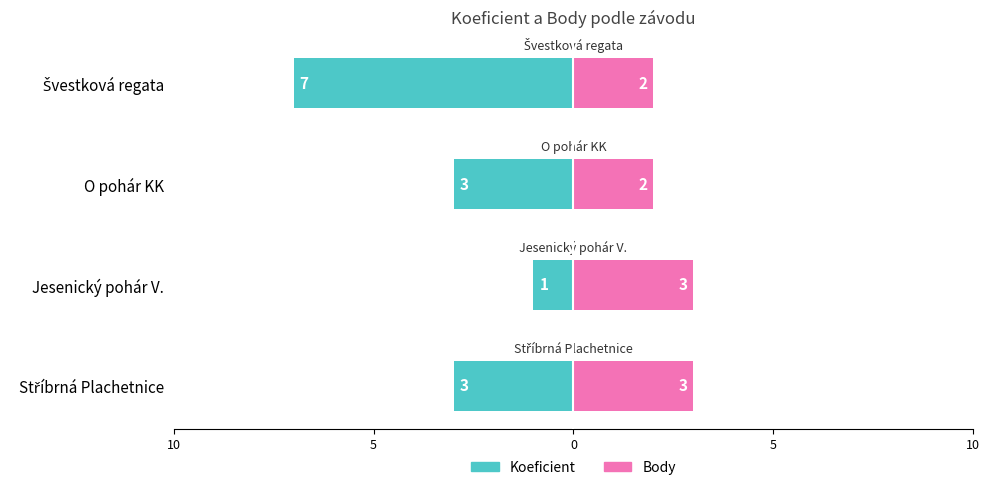

What are all the series names shown in the legend?

Koeficient, Body